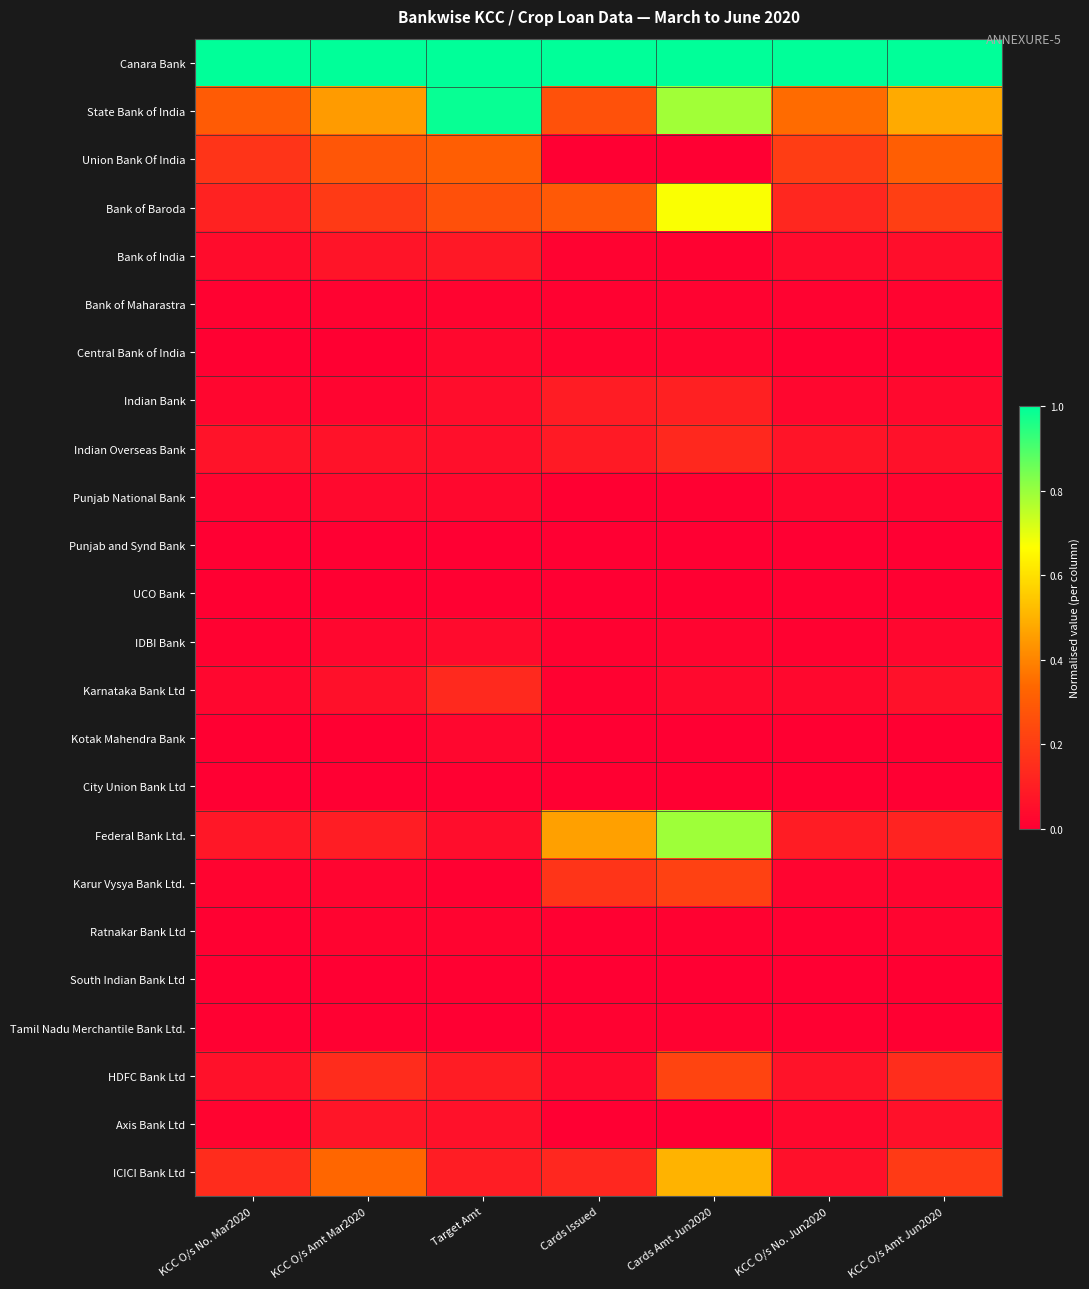

Reading left to right, extract all data points from this chart.

Canara Bank: KCC O/s No. Mar2020=1.0	KCC O/s Amt Mar2020=1.0	Target Amt=1.0	Cards Issued=1.0	Cards Amt Jun2020=1.0	KCC O/s No. Jun2020=1.0	KCC O/s Amt Jun2020=1.0
State Bank of India: KCC O/s No. Mar2020=0.3	KCC O/s Amt Mar2020=0.4	Target Amt=1.0	Cards Issued=0.3	Cards Amt Jun2020=0.8	KCC O/s No. Jun2020=0.3	KCC O/s Amt Jun2020=0.5
Union Bank Of India: KCC O/s No. Mar2020=0.2	KCC O/s Amt Mar2020=0.3	Target Amt=0.3	Cards Issued=0.0	Cards Amt Jun2020=0.0	KCC O/s No. Jun2020=0.2	KCC O/s Amt Jun2020=0.3
Bank of Baroda: KCC O/s No. Mar2020=0.1	KCC O/s Amt Mar2020=0.2	Target Amt=0.3	Cards Issued=0.3	Cards Amt Jun2020=0.7	KCC O/s No. Jun2020=0.1	KCC O/s Amt Jun2020=0.2
Bank of India: KCC O/s No. Mar2020=0.0	KCC O/s Amt Mar2020=0.1	Target Amt=0.1	Cards Issued=0.0	Cards Amt Jun2020=0.0	KCC O/s No. Jun2020=0.0	KCC O/s Amt Jun2020=0.0
Bank of Maharastra: KCC O/s No. Mar2020=0.0	KCC O/s Amt Mar2020=0.0	Target Amt=0.0	Cards Issued=0.0	Cards Amt Jun2020=0.0	KCC O/s No. Jun2020=0.0	KCC O/s Amt Jun2020=0.0
Central Bank of India: KCC O/s No. Mar2020=0.0	KCC O/s Amt Mar2020=0.0	Target Amt=0.0	Cards Issued=0.0	Cards Amt Jun2020=0.0	KCC O/s No. Jun2020=0.0	KCC O/s Amt Jun2020=0.0
Indian Bank: KCC O/s No. Mar2020=0.0	KCC O/s Amt Mar2020=0.0	Target Amt=0.0	Cards Issued=0.1	Cards Amt Jun2020=0.1	KCC O/s No. Jun2020=0.0	KCC O/s Amt Jun2020=0.0
Indian Overseas Bank: KCC O/s No. Mar2020=0.1	KCC O/s Amt Mar2020=0.1	Target Amt=0.1	Cards Issued=0.1	Cards Amt Jun2020=0.1	KCC O/s No. Jun2020=0.1	KCC O/s Amt Jun2020=0.1
Punjab National Bank: KCC O/s No. Mar2020=0.0	KCC O/s Amt Mar2020=0.0	Target Amt=0.0	Cards Issued=0.0	Cards Amt Jun2020=0.0	KCC O/s No. Jun2020=0.0	KCC O/s Amt Jun2020=0.0
Punjab and Synd Bank: KCC O/s No. Mar2020=0.0	KCC O/s Amt Mar2020=0.0	Target Amt=0.0	Cards Issued=0.0	Cards Amt Jun2020=0.0	KCC O/s No. Jun2020=0.0	KCC O/s Amt Jun2020=0.0
UCO Bank: KCC O/s No. Mar2020=0.0	KCC O/s Amt Mar2020=0.0	Target Amt=0.0	Cards Issued=0.0	Cards Amt Jun2020=0.0	KCC O/s No. Jun2020=0.0	KCC O/s Amt Jun2020=0.0
IDBI Bank: KCC O/s No. Mar2020=0.0	KCC O/s Amt Mar2020=0.0	Target Amt=0.0	Cards Issued=0.0	Cards Amt Jun2020=0.0	KCC O/s No. Jun2020=0.0	KCC O/s Amt Jun2020=0.0
Karnataka Bank Ltd: KCC O/s No. Mar2020=0.0	KCC O/s Amt Mar2020=0.1	Target Amt=0.1	Cards Issued=0.0	Cards Amt Jun2020=0.0	KCC O/s No. Jun2020=0.0	KCC O/s Amt Jun2020=0.1
Kotak Mahendra Bank: KCC O/s No. Mar2020=0.0	KCC O/s Amt Mar2020=0.0	Target Amt=0.0	Cards Issued=0.0	Cards Amt Jun2020=0.0	KCC O/s No. Jun2020=0.0	KCC O/s Amt Jun2020=0.0
City Union Bank Ltd: KCC O/s No. Mar2020=0.0	KCC O/s Amt Mar2020=0.0	Target Amt=0.0	Cards Issued=0.0	Cards Amt Jun2020=0.0	KCC O/s No. Jun2020=0.0	KCC O/s Amt Jun2020=0.0
Federal Bank Ltd.: KCC O/s No. Mar2020=0.1	KCC O/s Amt Mar2020=0.1	Target Amt=0.0	Cards Issued=0.5	Cards Amt Jun2020=0.8	KCC O/s No. Jun2020=0.1	KCC O/s Amt Jun2020=0.1
Karur Vysya Bank Ltd.: KCC O/s No. Mar2020=0.0	KCC O/s Amt Mar2020=0.0	Target Amt=0.0	Cards Issued=0.2	Cards Amt Jun2020=0.2	KCC O/s No. Jun2020=0.0	KCC O/s Amt Jun2020=0.0
Ratnakar Bank Ltd: KCC O/s No. Mar2020=0.0	KCC O/s Amt Mar2020=0.0	Target Amt=0.0	Cards Issued=0.0	Cards Amt Jun2020=0.0	KCC O/s No. Jun2020=0.0	KCC O/s Amt Jun2020=0.0
South Indian Bank Ltd: KCC O/s No. Mar2020=0.0	KCC O/s Amt Mar2020=0.0	Target Amt=0.0	Cards Issued=0.0	Cards Amt Jun2020=0.0	KCC O/s No. Jun2020=0.0	KCC O/s Amt Jun2020=0.0
Tamil Nadu Merchantile Bank Ltd.: KCC O/s No. Mar2020=0.0	KCC O/s Amt Mar2020=0.0	Target Amt=0.0	Cards Issued=0.0	Cards Amt Jun2020=0.0	KCC O/s No. Jun2020=0.0	KCC O/s Amt Jun2020=0.0
HDFC Bank Ltd: KCC O/s No. Mar2020=0.1	KCC O/s Amt Mar2020=0.1	Target Amt=0.1	Cards Issued=0.0	Cards Amt Jun2020=0.2	KCC O/s No. Jun2020=0.1	KCC O/s Amt Jun2020=0.1
Axis Bank Ltd: KCC O/s No. Mar2020=0.0	KCC O/s Amt Mar2020=0.1	Target Amt=0.1	Cards Issued=0.0	Cards Amt Jun2020=0.0	KCC O/s No. Jun2020=0.0	KCC O/s Amt Jun2020=0.1
ICICI Bank Ltd: KCC O/s No. Mar2020=0.1	KCC O/s Amt Mar2020=0.3	Target Amt=0.1	Cards Issued=0.1	Cards Amt Jun2020=0.5	KCC O/s No. Jun2020=0.1	KCC O/s Amt Jun2020=0.2